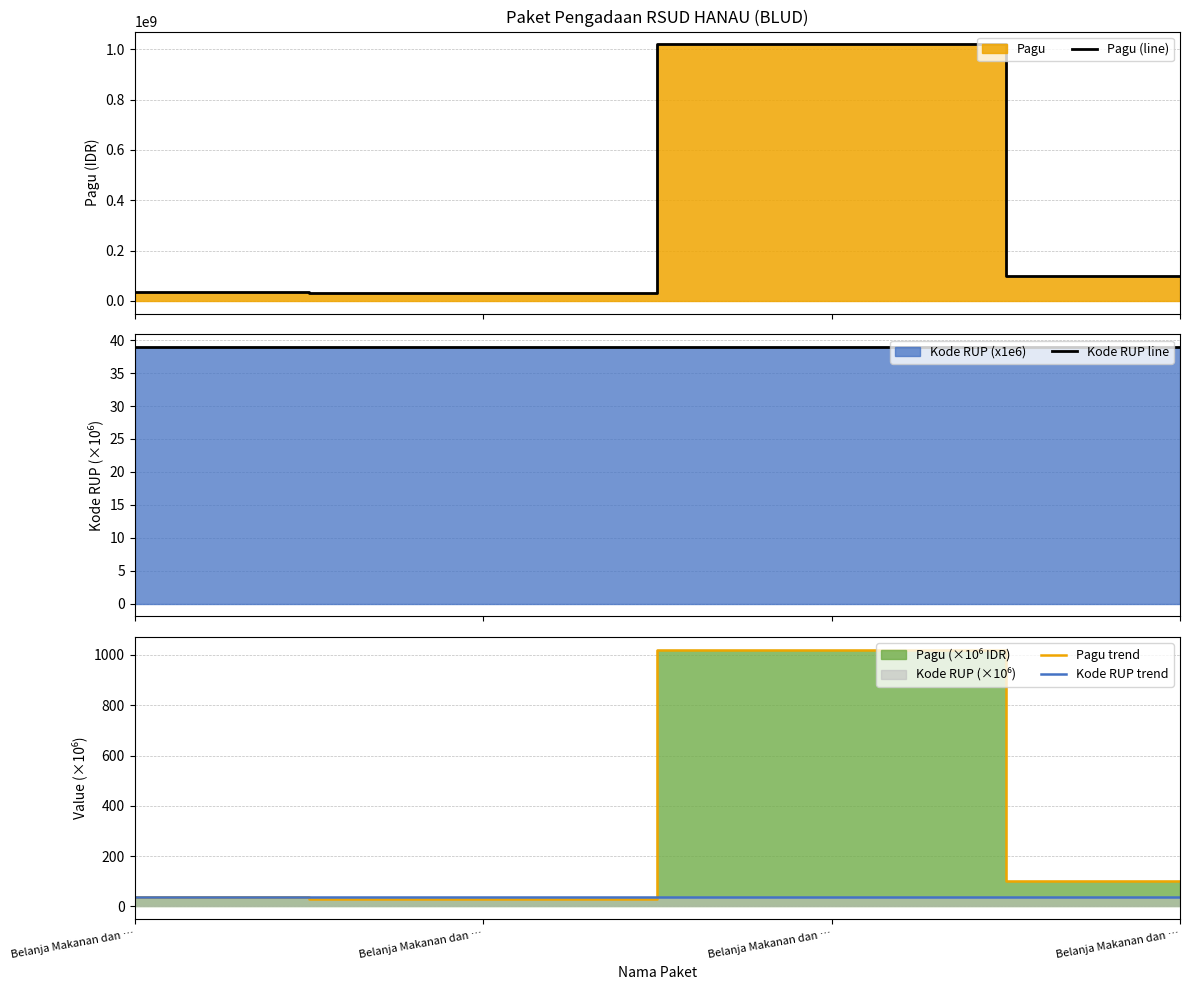

True or false: Kode RUP trend and Kode RUP line cross at least once.

False